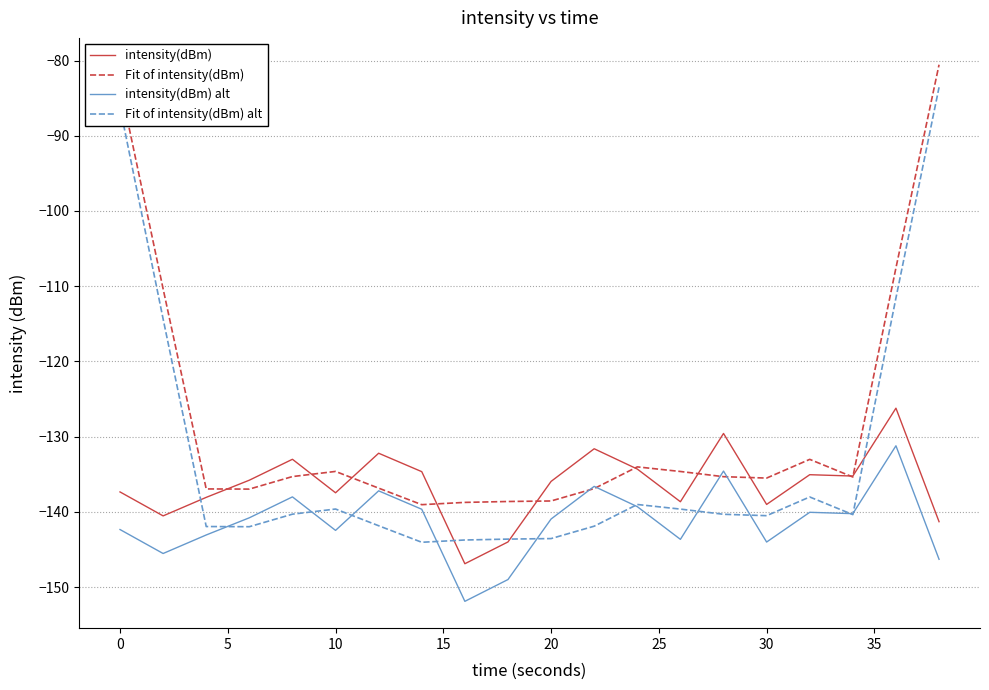

List the series in order of their peak value, lowest first.

intensity(dBm) alt, intensity(dBm), Fit of intensity(dBm) alt, Fit of intensity(dBm)